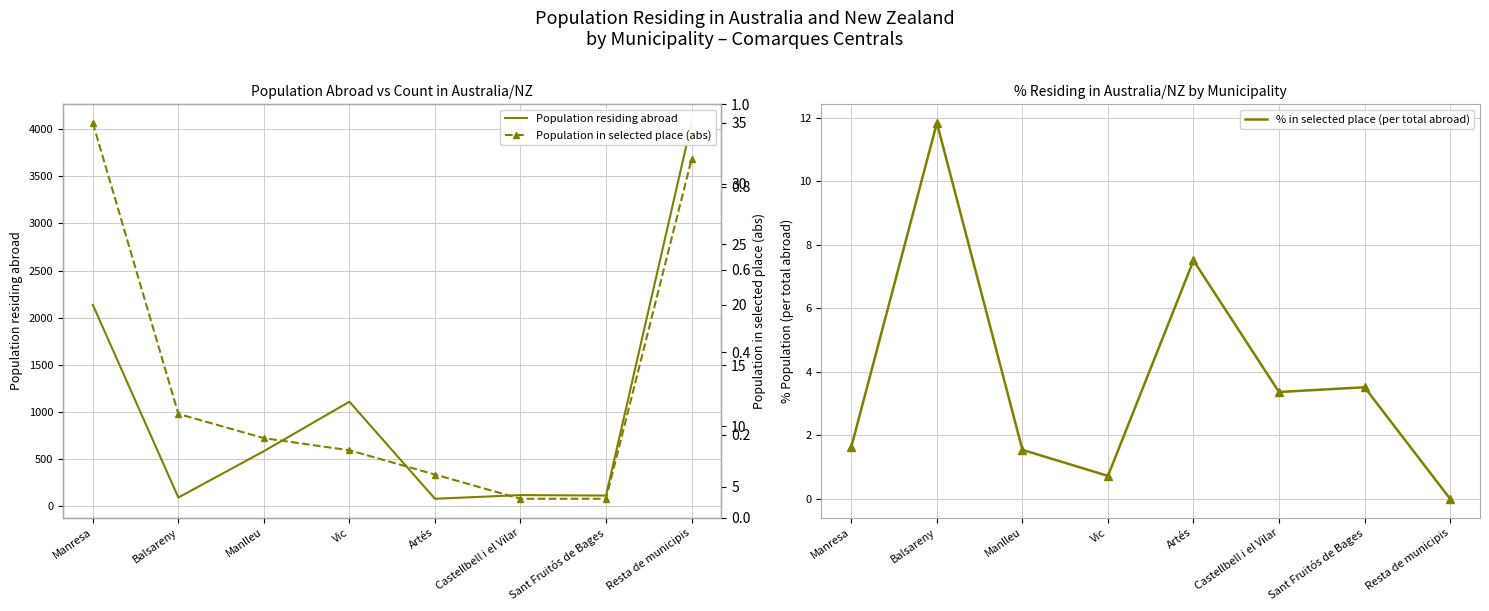

What are all the series names shown in the legend?

Population residing abroad, % in selected place (per total abroad), Population in selected place (abs)